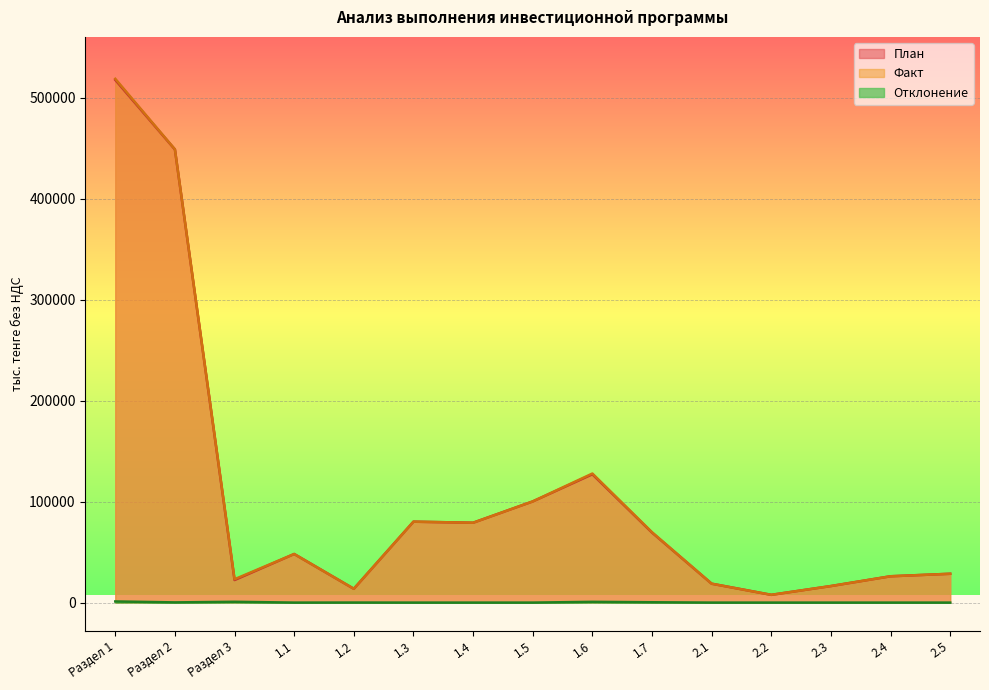

The Отклонение series shows -530 at 1.3. True or false?

False